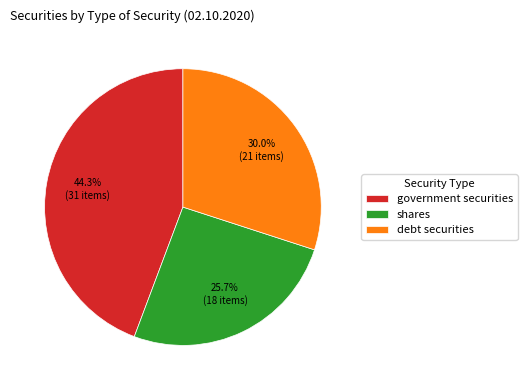

Which slice is the largest?

government securities